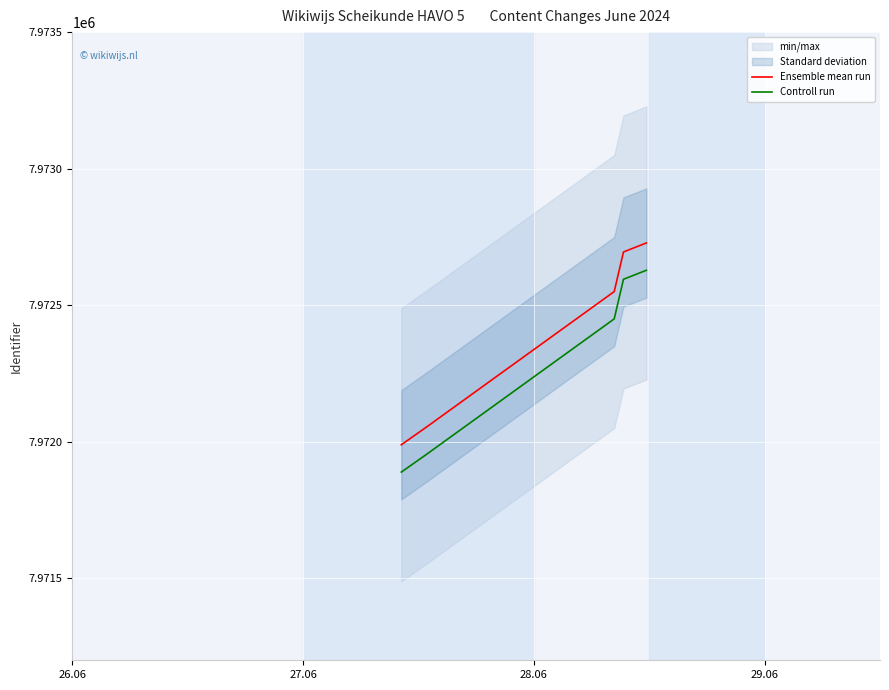

What is the lowest value of the Controll run series?

7971889